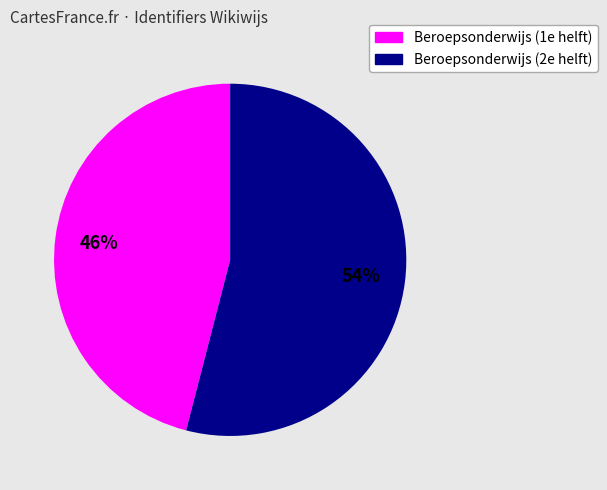

Does any single category account for the majority?

Yes